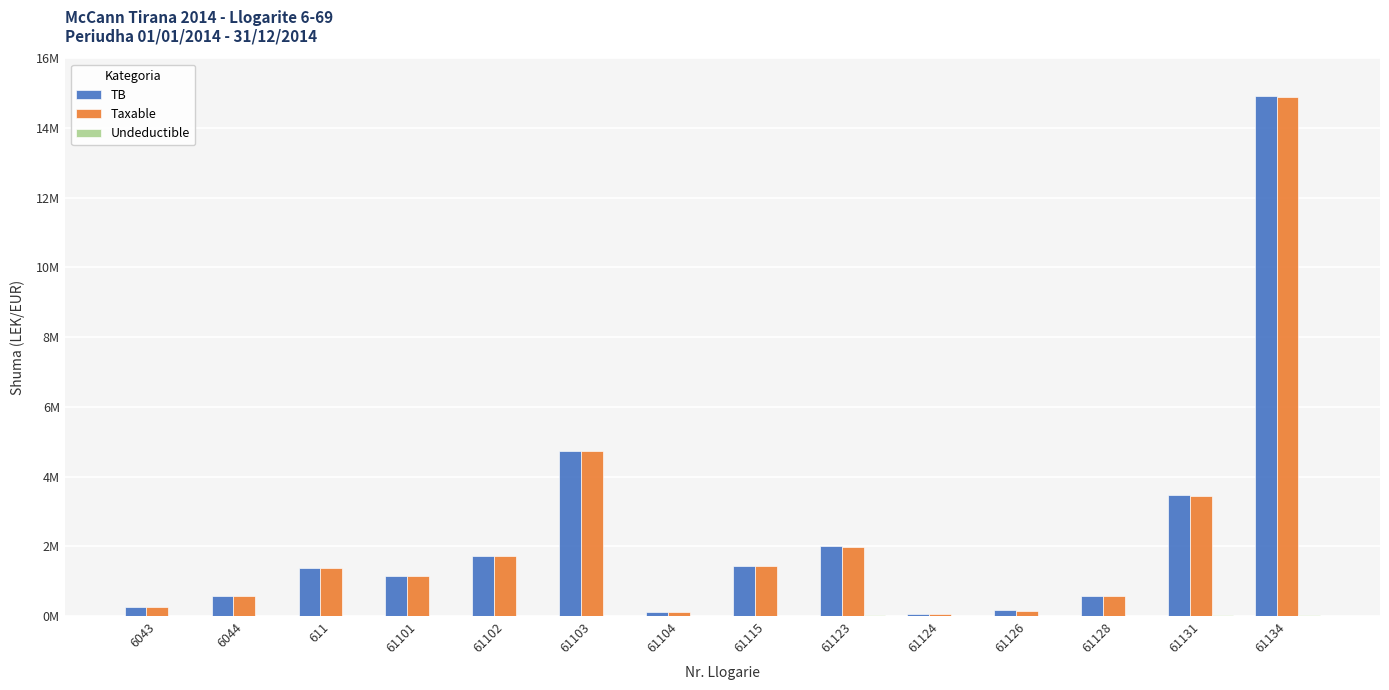

The value of Undeductible at 61101 is 25026.2. True or false?

False